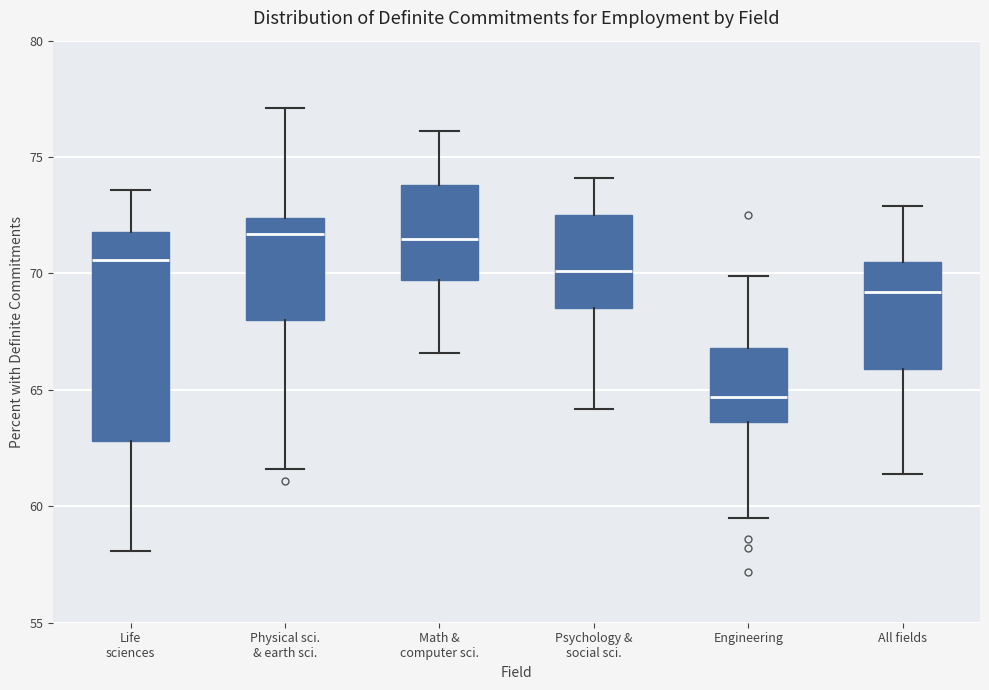

Comparing the boxes themselves (not the whiskers), which one is the tallest?

Life sciences